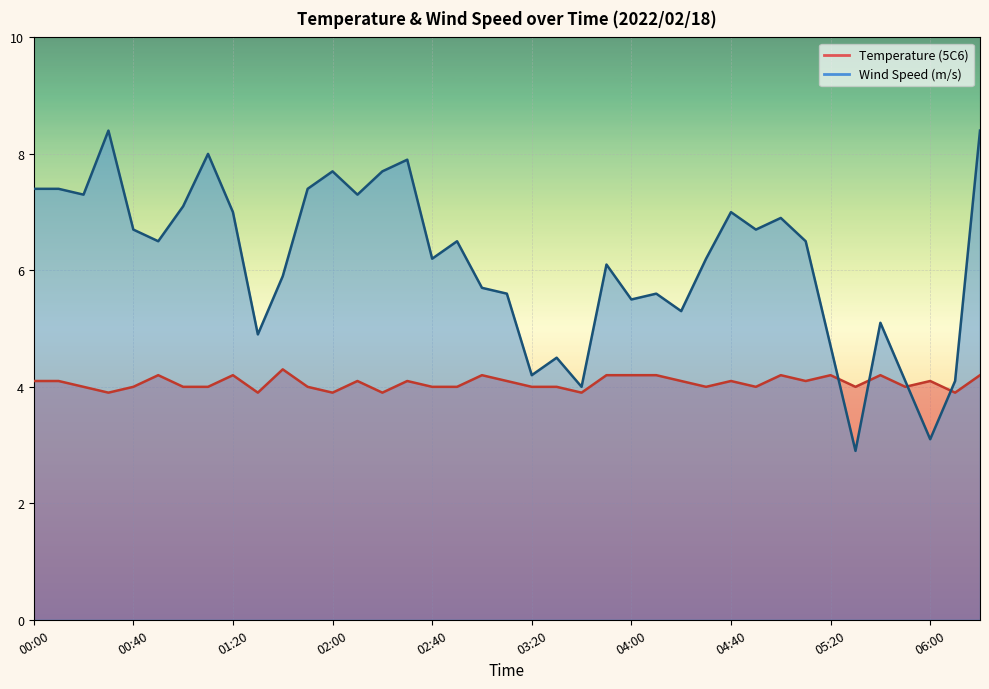

Which series has the largest total across all categories?

Wind Speed (m/s)